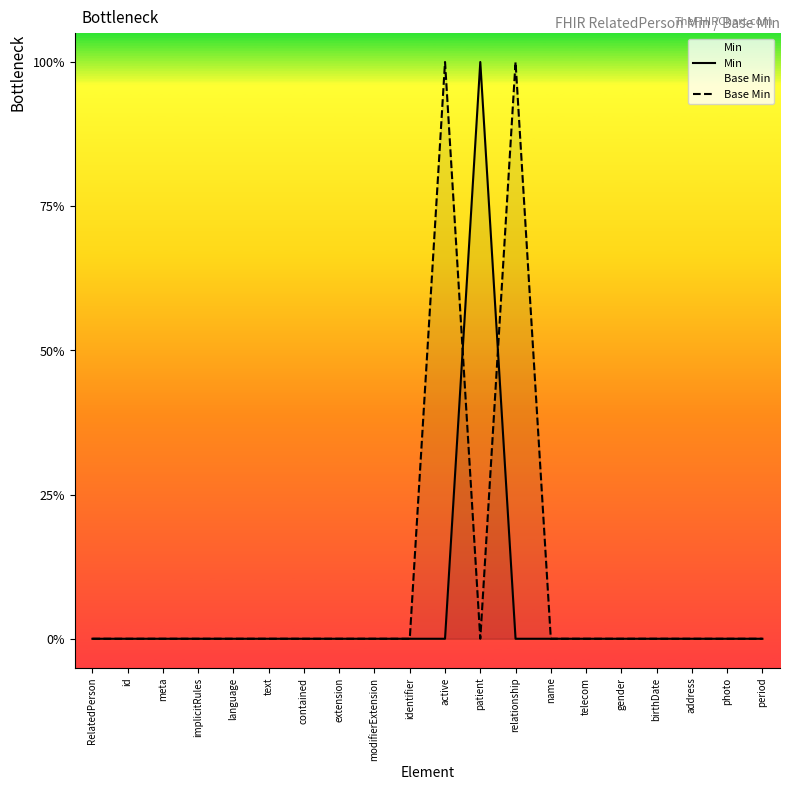

At extension, list the series in order from smallest to largest.

Min, Base Min